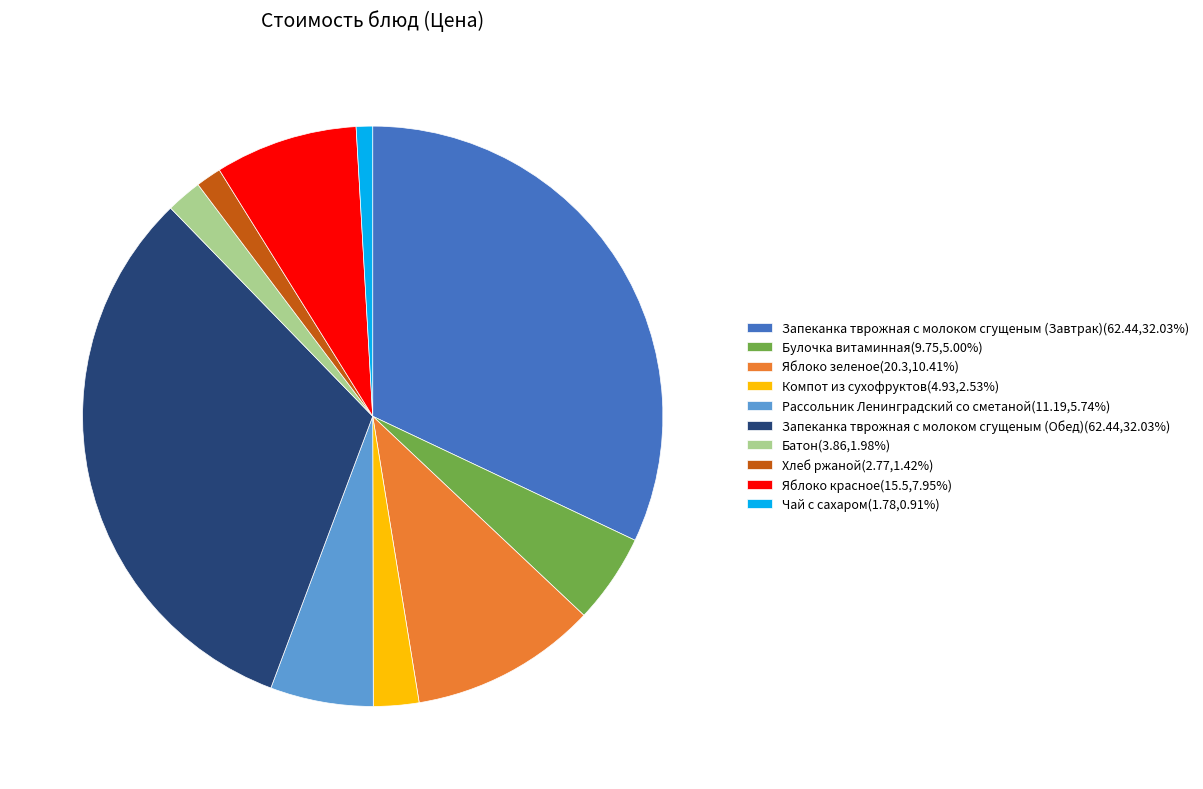

True or false: Чай с сахаром accounts for 1% of the total.

True